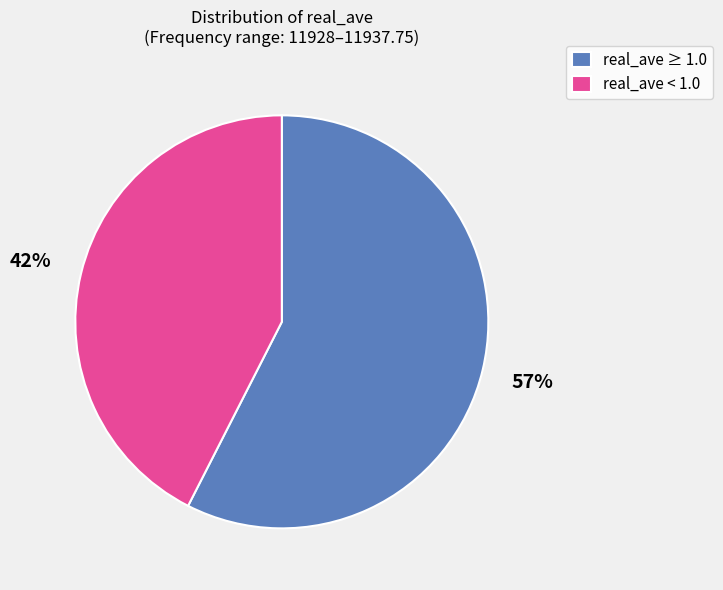

How many segments does this pie chart have?

2